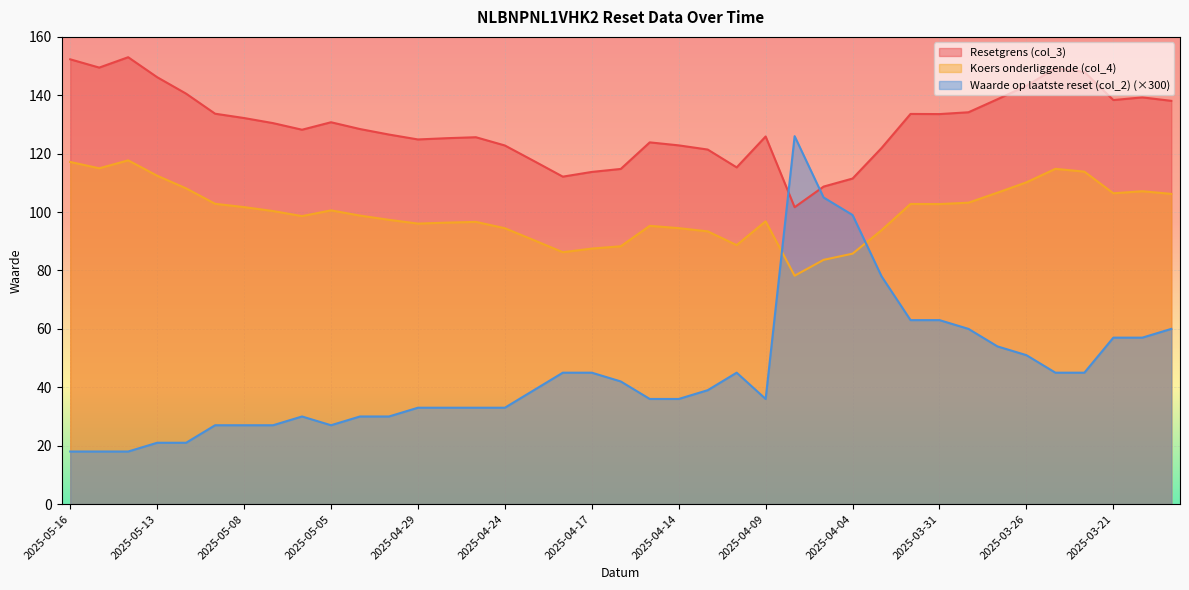

What is the smallest value displayed?

18.0